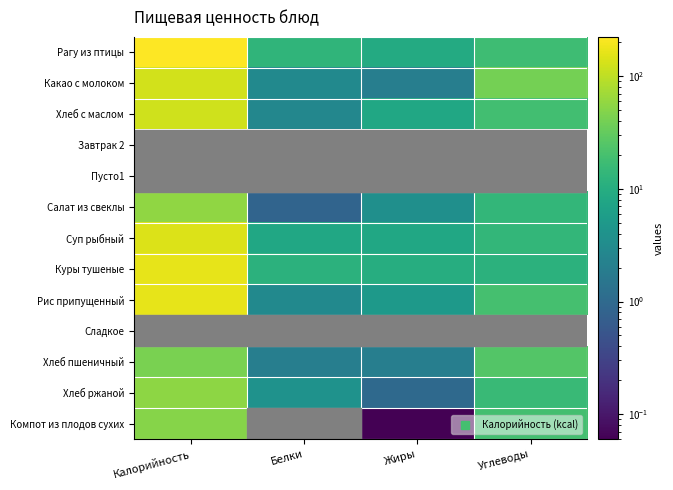

At which label is Хлеб с маслом closest to 62?

Углеводы